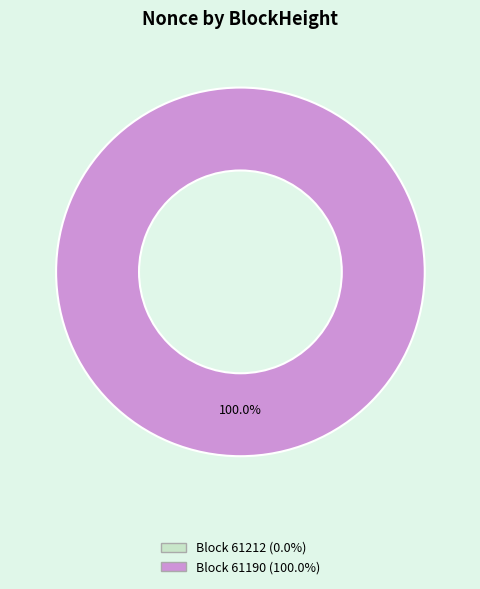

Is there any slice that represents more than half of the pie?

Yes